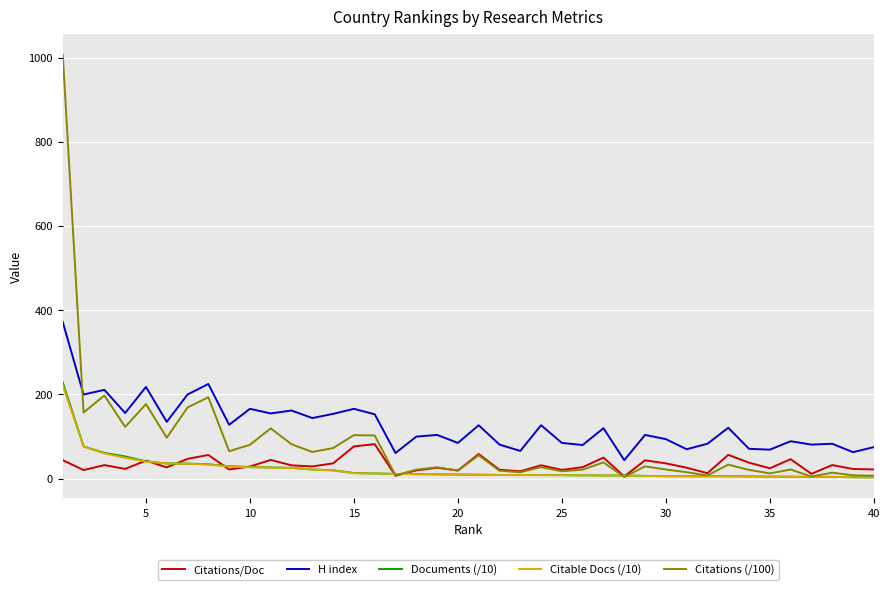

What is the maximum value shown in the chart?

1006.6